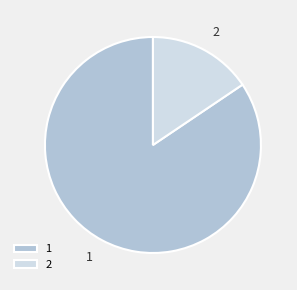

Do 2 and 1 together represent more than half of the pie?

Yes